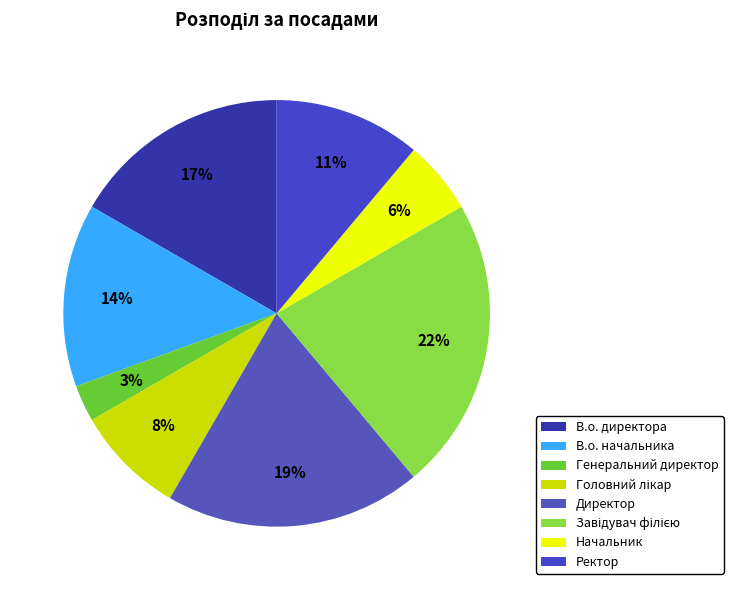

What portion of the pie excludes Директор?

80.6%